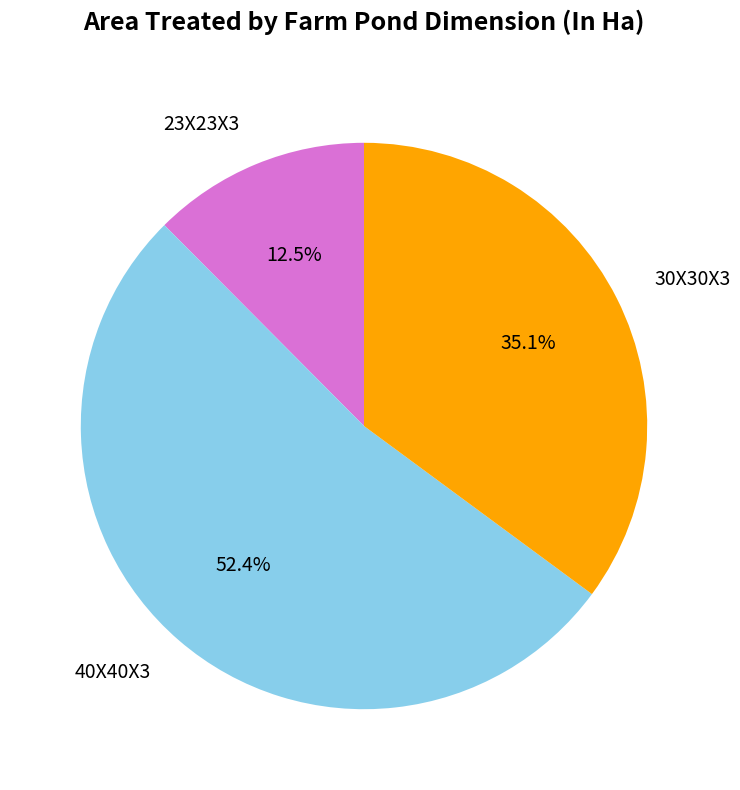

Is 23X23X3 the majority of the pie?

No